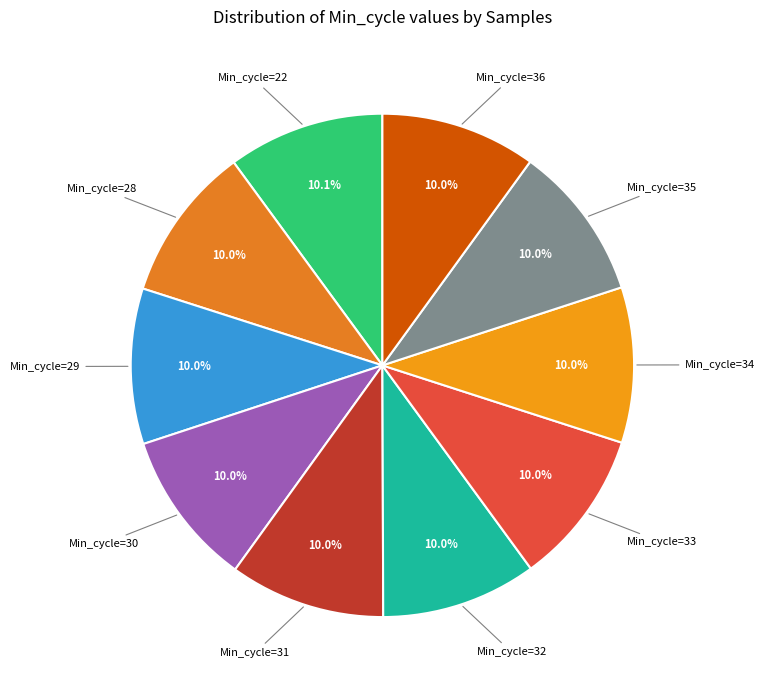

To the nearest percent, what is the average slice percentage?

10%